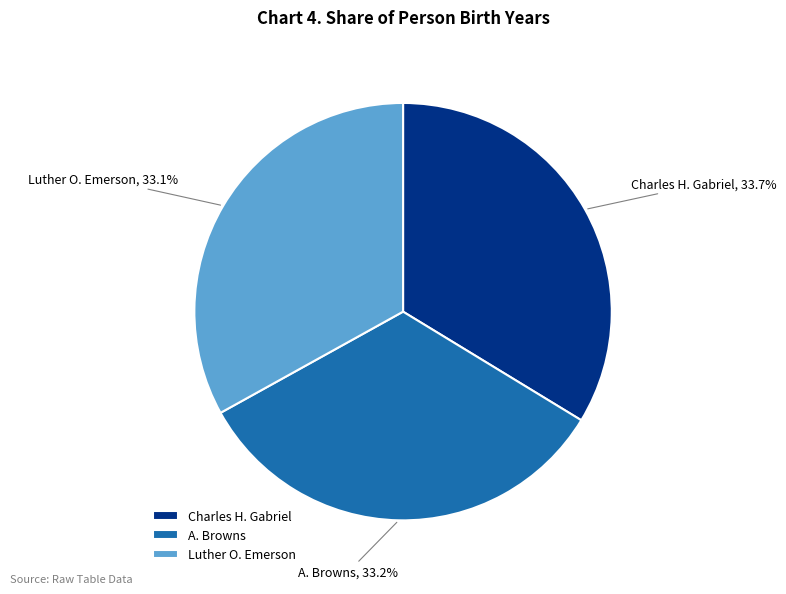

Count the number of slices in the pie.

3